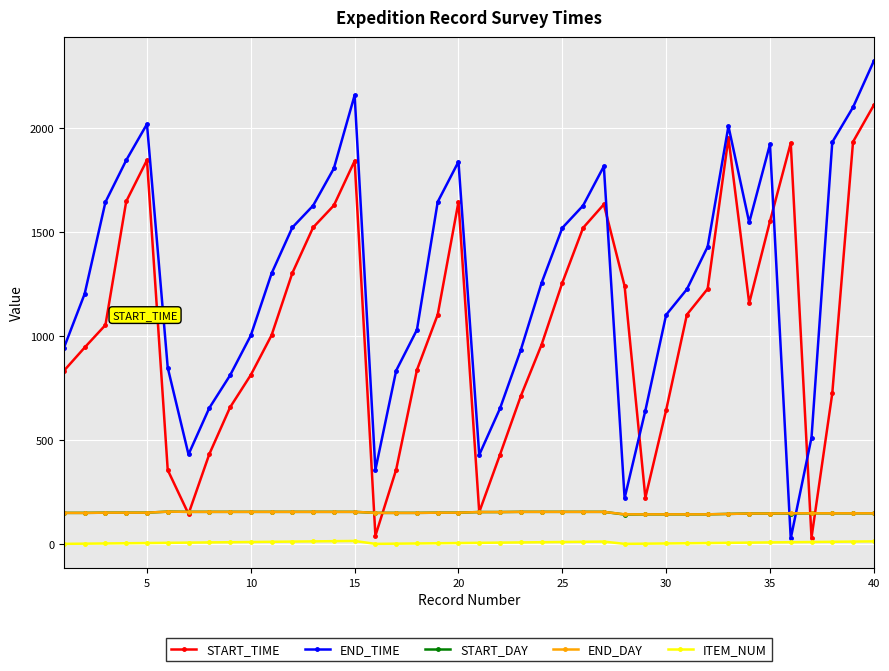

Which series has the largest range (max minus min)?

END_TIME